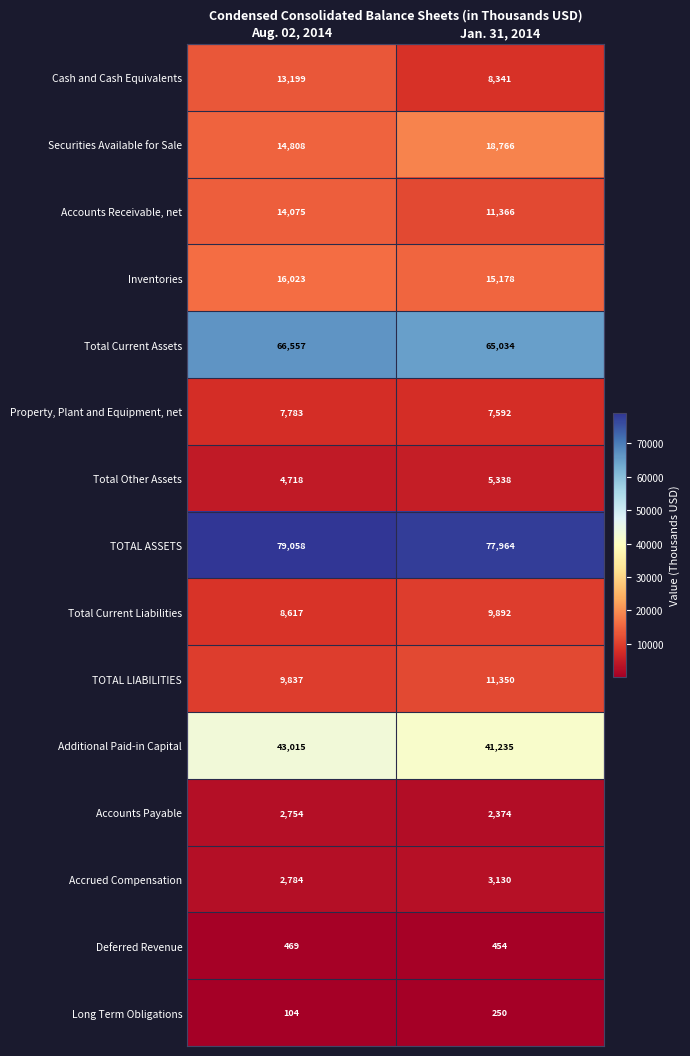

Rank the series by their maximum value, from highest to lowest.

TOTAL ASSETS, Total Current Assets, Additional Paid-in Capital, Securities Available for Sale, Inventories, Accounts Receivable, net, Cash and Cash Equivalents, TOTAL LIABILITIES, Total Current Liabilities, Property, Plant and Equipment, net, Total Other Assets, Accrued Compensation, Accounts Payable, Deferred Revenue, Long Term Obligations